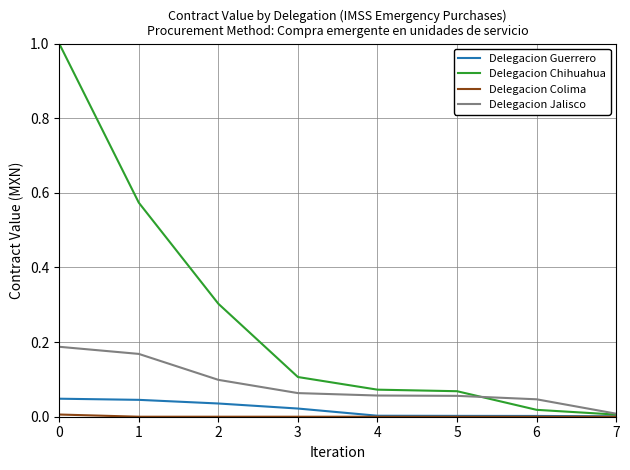

True or false: Delegacion Jalisco has more than 1 points higher than both neighbors.

False